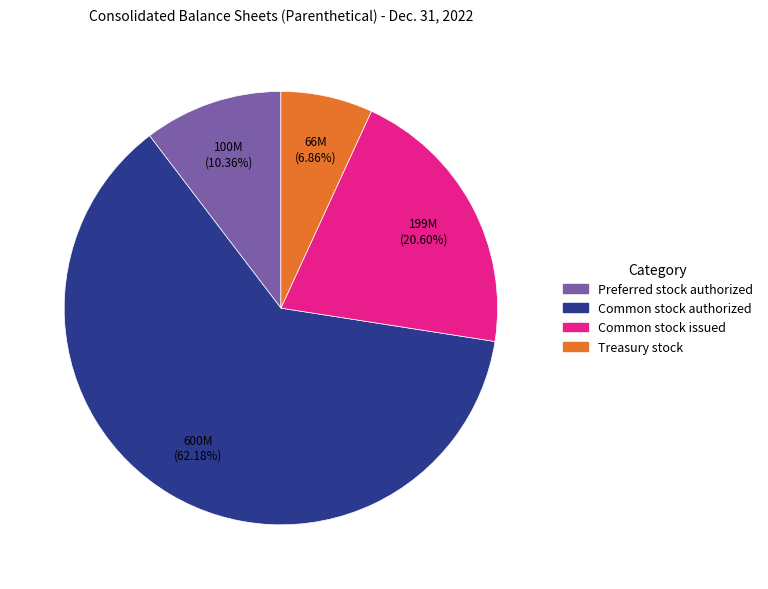

To the nearest percent, what portion does Common stock authorized represent?

62%